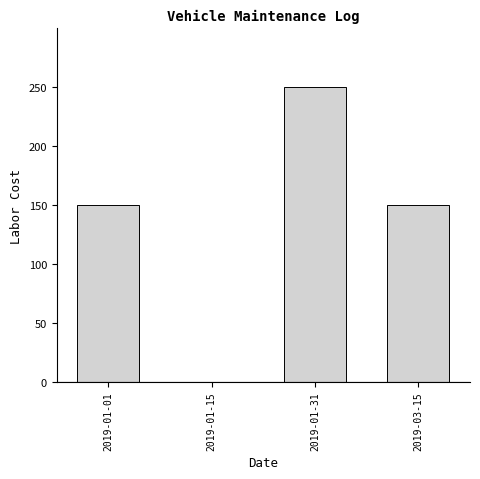

Reading left to right, what are all the values shown in this chart?

2019-01-01=150	2019-01-15=0	2019-01-31=250	2019-03-15=150